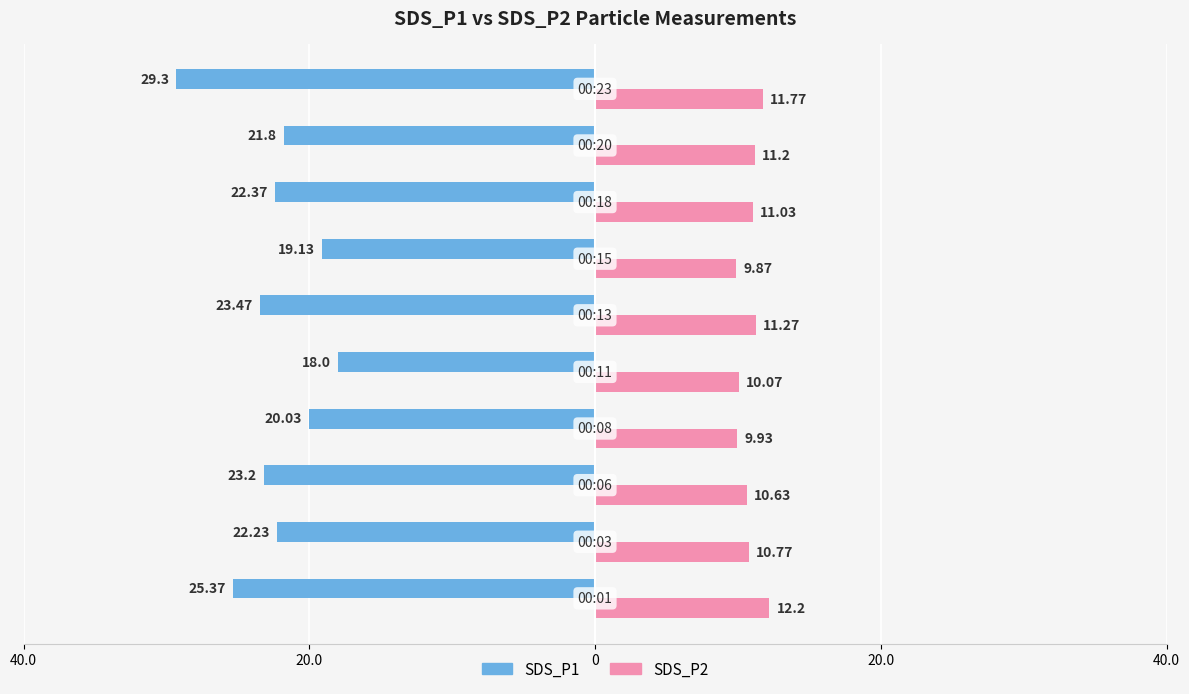

What is the difference between the maximum and second lowest values in the SDS_P2 series?

2.3